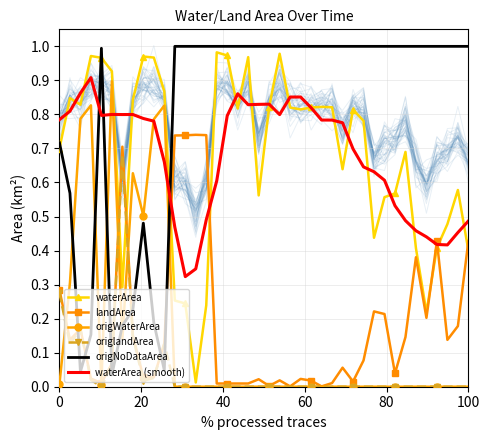

Which series has the largest total across all categories?

origNoDataArea